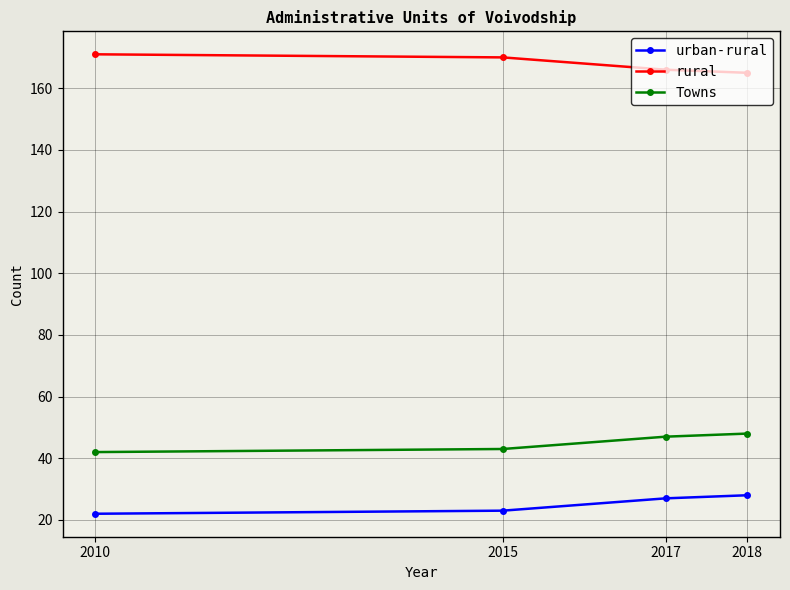

What is the lowest value of the urban-rural series?

22